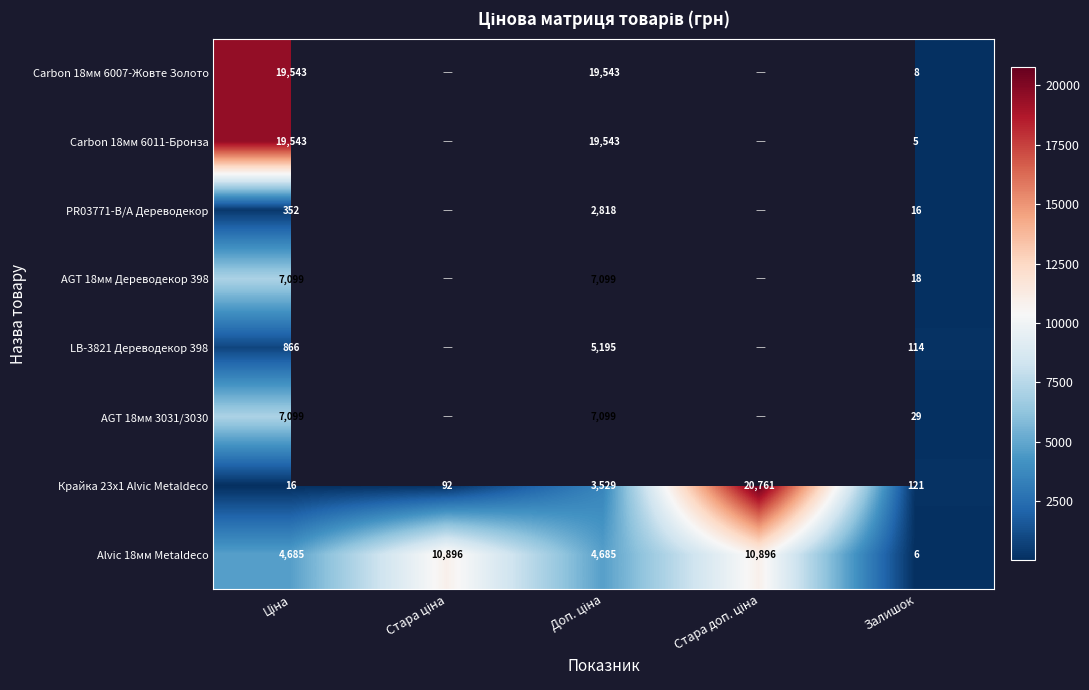

Which category has the lowest value in the Alvic 18мм Metaldeco series?

Залишок